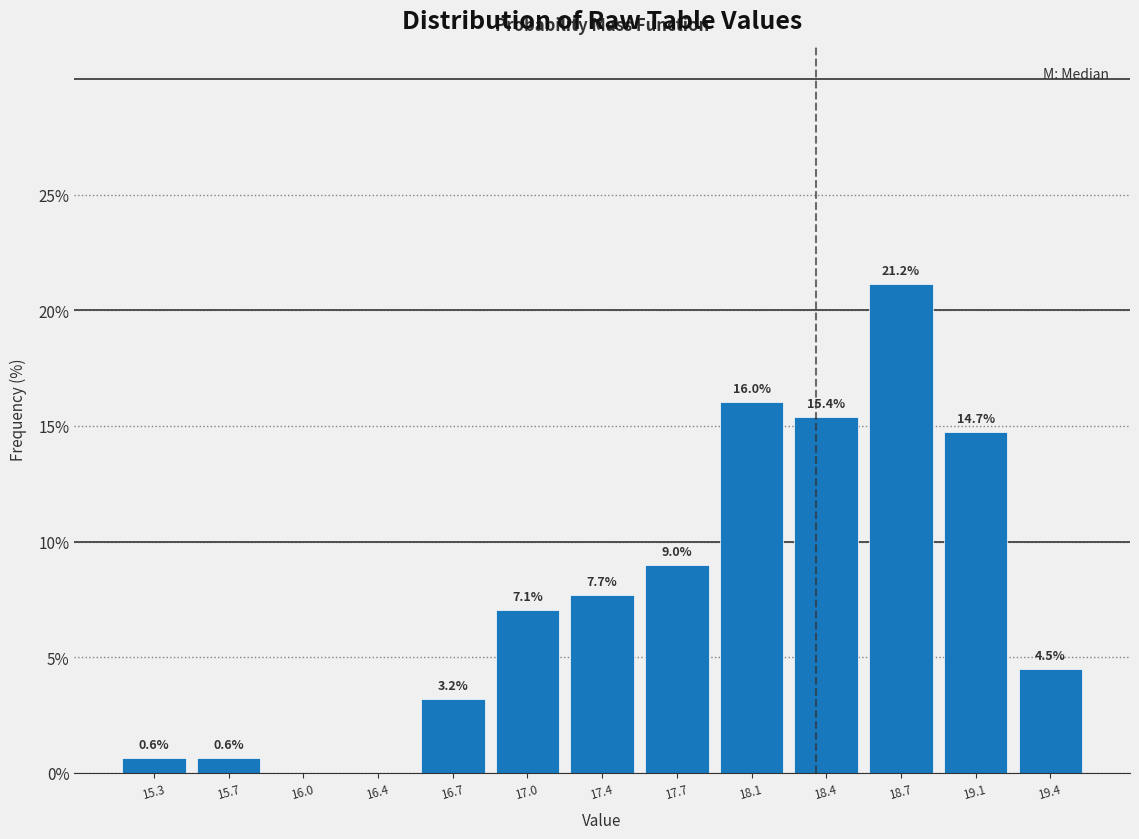

Which range on the x-axis has the tallest bar?

18.55 to 18.90